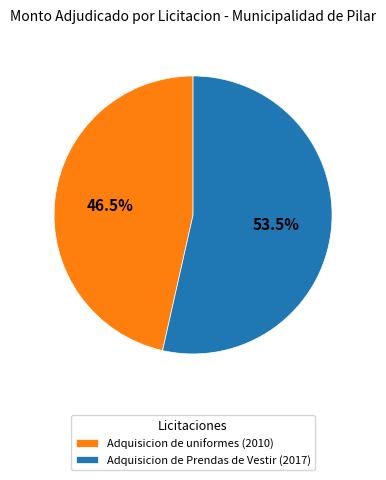

Rank the categories by value from highest to lowest.

Adquisicion de Prendas de Vestir (2017), Adquisicion de uniformes (2010)